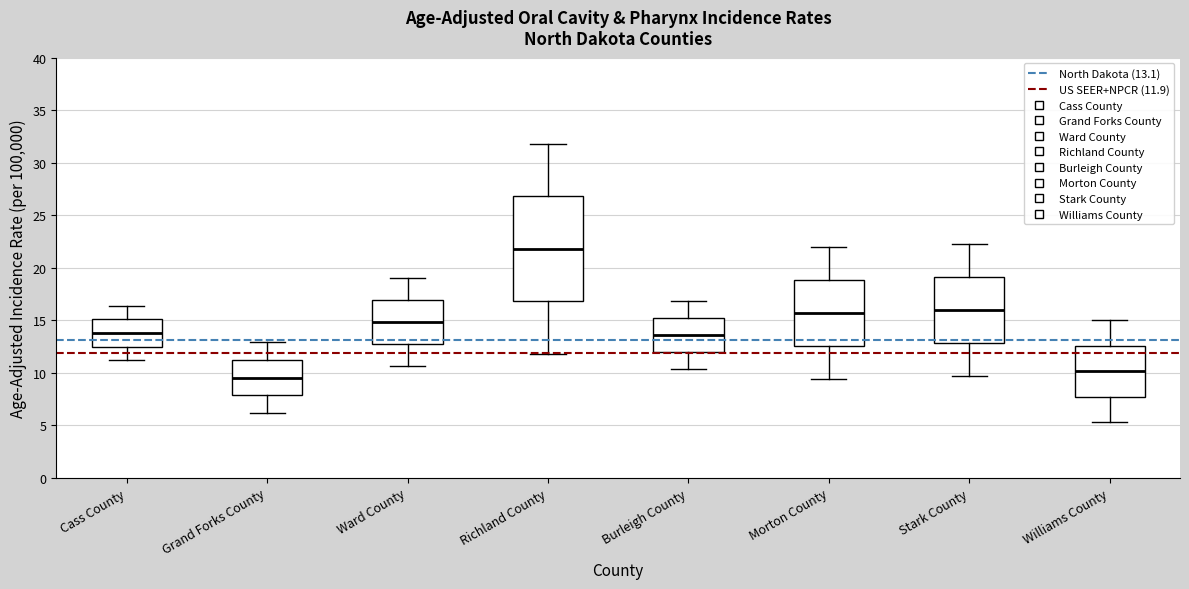

Where is the upper edge of the box for Richland County on the y-axis? The values are not printed on the chart, so give them approximately, as read against the axis.

27.0